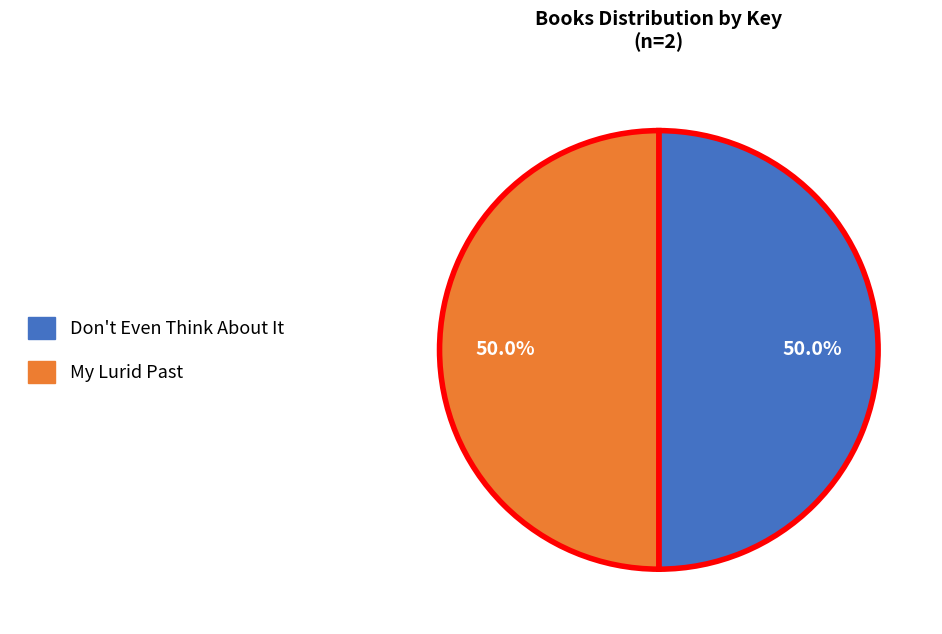

Count the number of slices in the pie.

2